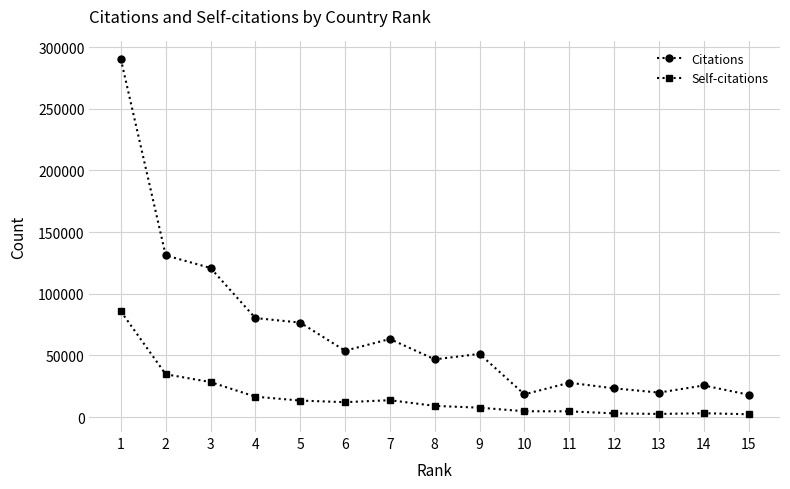

What is the difference between the second highest and minimum values in the Citations series?

113010